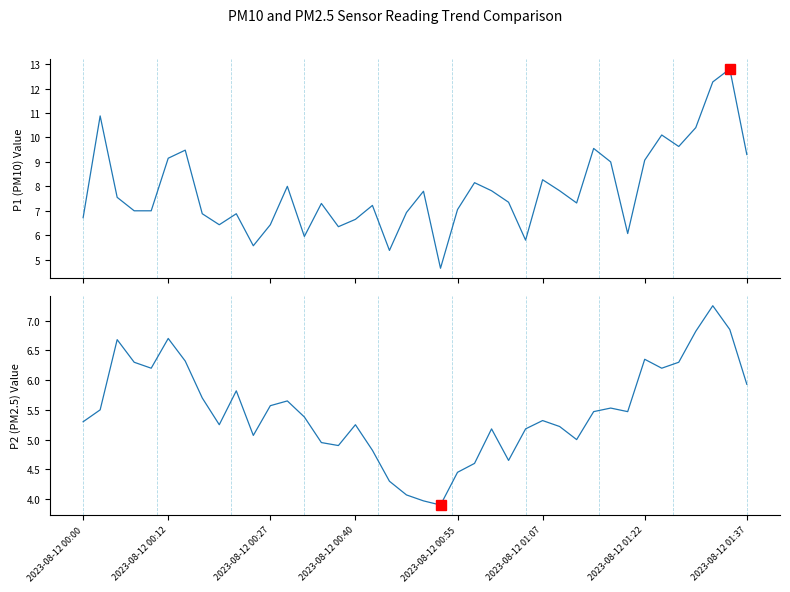

List the labels in order of P2 value, largest first.

37, 38, 36, 2023-08-12 01:07, 2023-08-12 00:27, 33, 2023-08-12 01:22, 2023-08-12 00:40, 35, 2023-08-12 00:55, 34, 39, 9, 2023-08-12 01:37, 12, 11, 31, 2023-08-12 00:12, 30, 32, 13, 27, 2023-08-12 00:00, 8, 16, 28, 24, 26, 10, 29, 14, 15, 17, 25, 23, 22, 18, 19, 20, 21